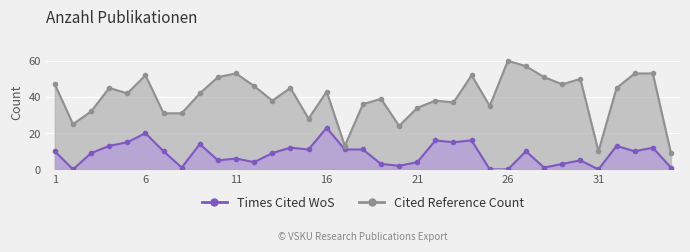

The Times Cited WoS series shows 15 at 1. True or false?

False